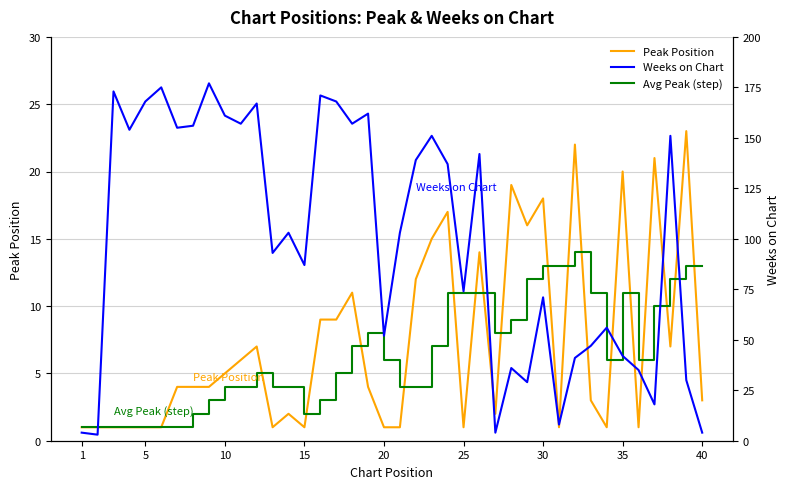

Is it true that Weeks on Chart equals 278 at 35?

False